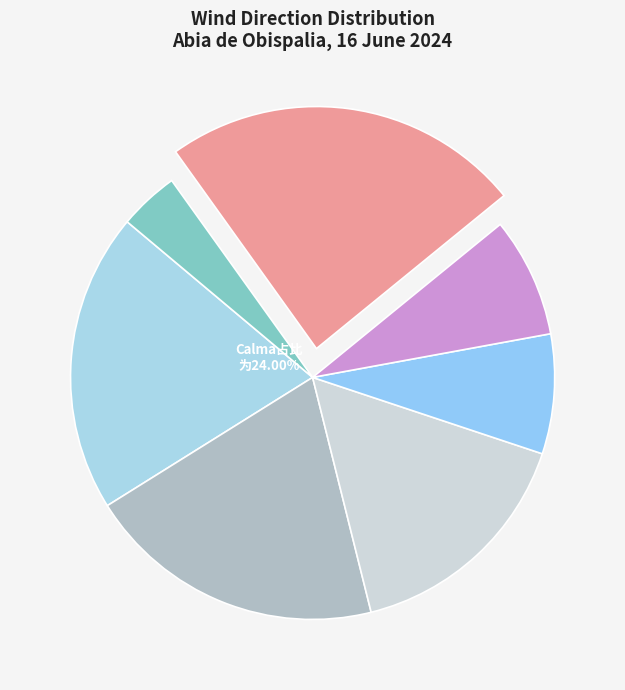

Does Sud-est represent more than half of the total?

No